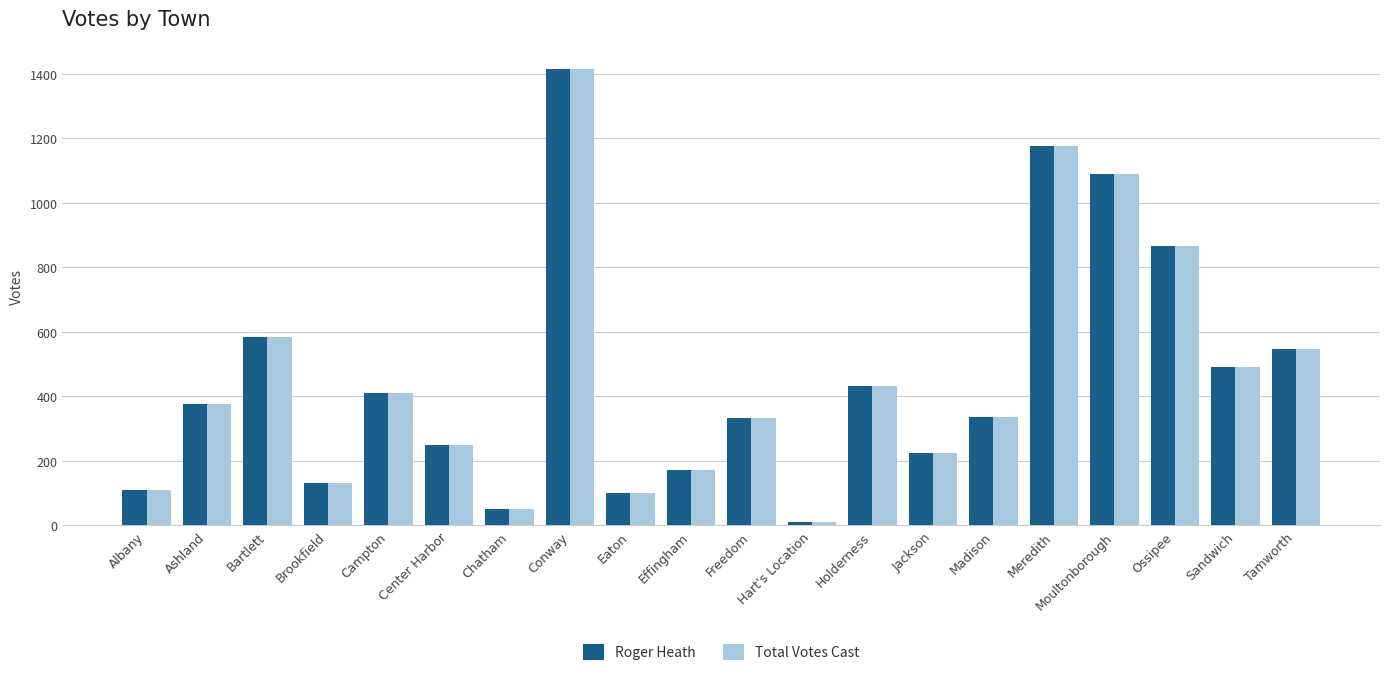

What are all the series names shown in the legend?

Roger Heath, Total Votes Cast